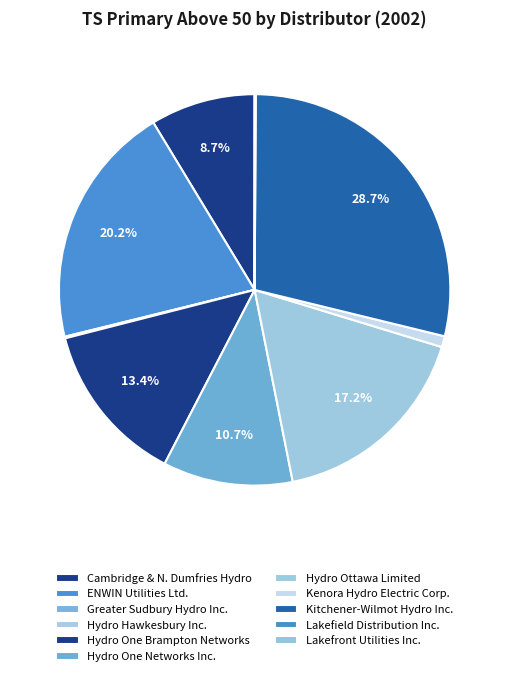

How many segments does this pie chart have?

11